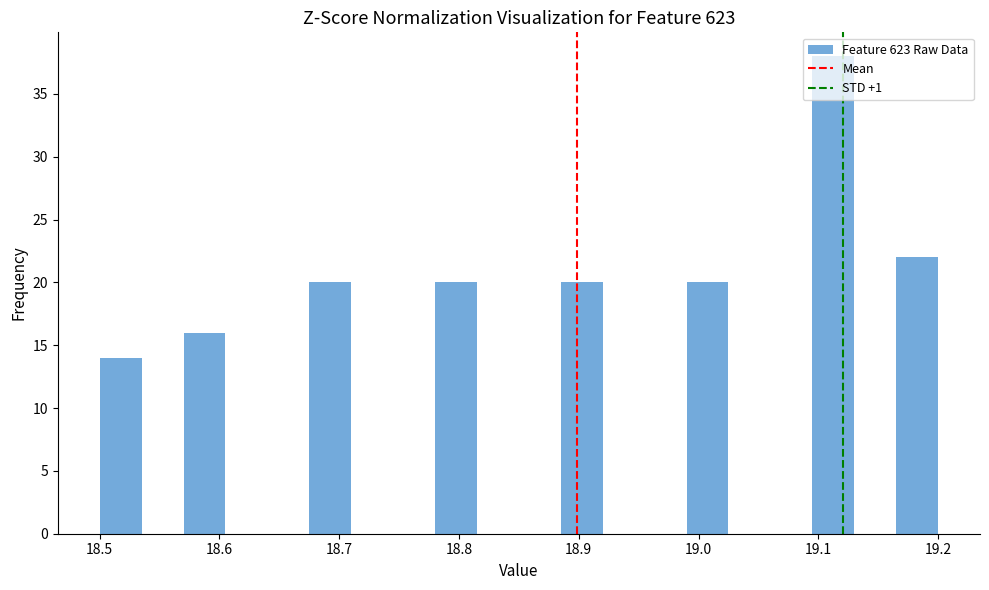

Around what value on the x-axis is the tallest bar? Give the approximate position of its centre, as read against the axis.

19.11